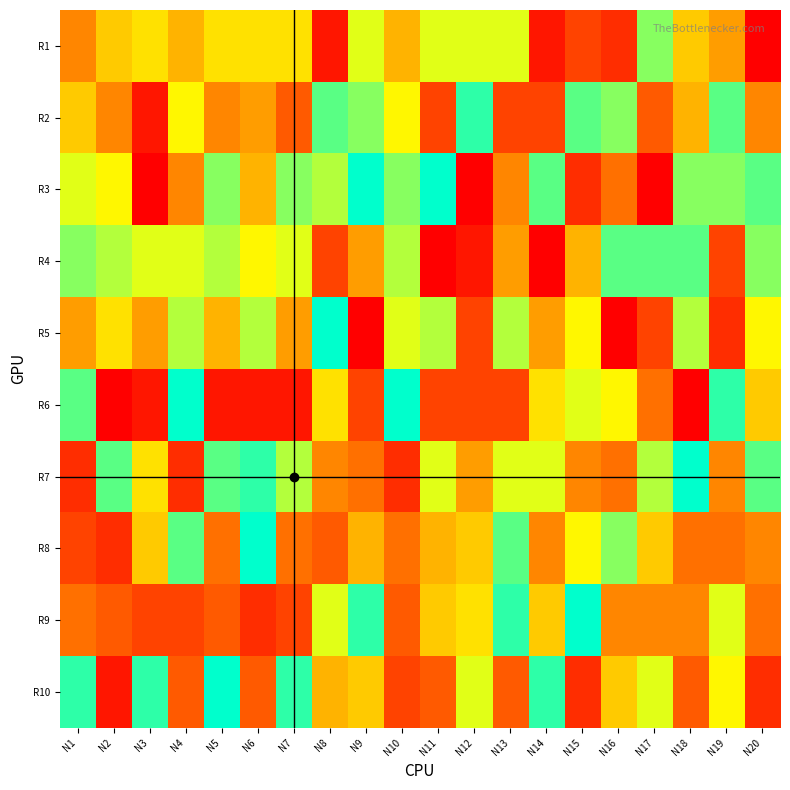

What is the difference between the highest and lowest values at N10?

15